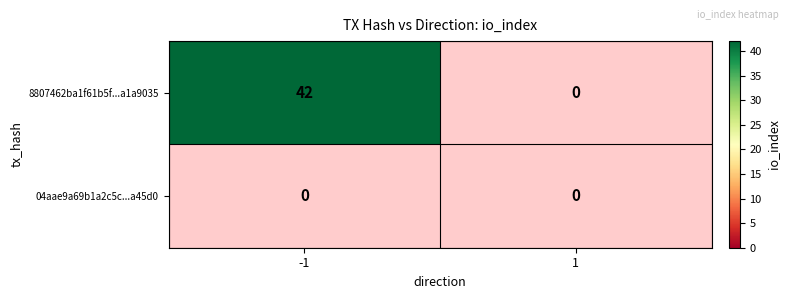

What is the sum of all 8807462ba1f61b5f1917c98b57d2fb81a1a9035 values?

42